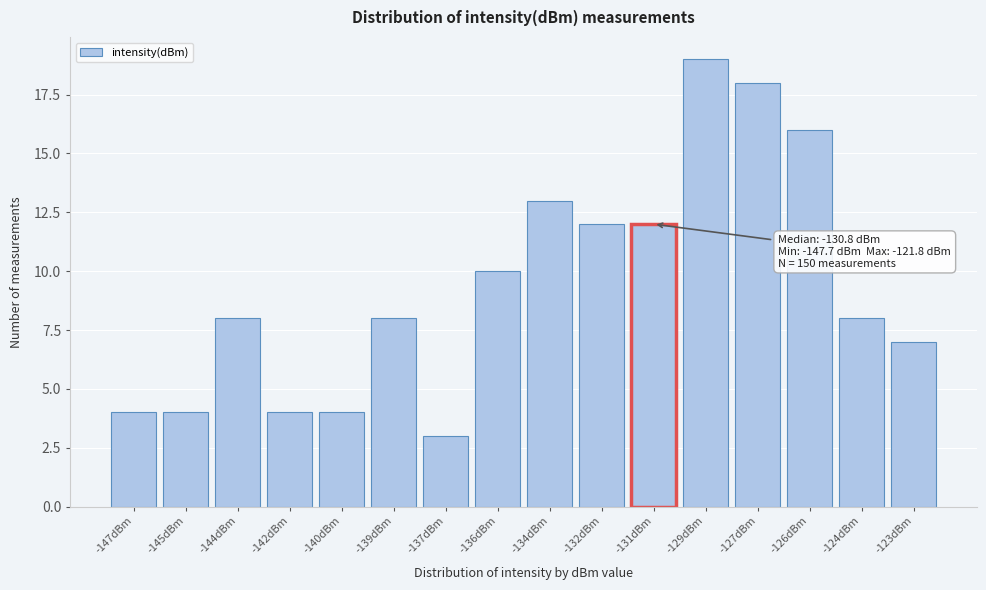

Reading right to left, extract all data points from this chart.

-123dBm=7	-124dBm=8	-126dBm=16	-127dBm=18	-129dBm=19	-131dBm=12	-132dBm=12	-134dBm=13	-136dBm=10	-137dBm=3	-139dBm=8	-140dBm=4	-142dBm=4	-144dBm=8	-145dBm=4	-147dBm=4